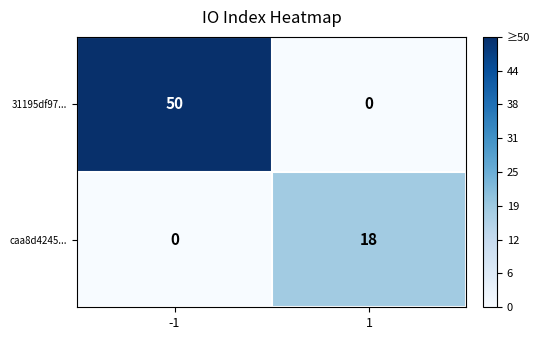

Is it true that caa8d4245... equals 7 at 1?

False